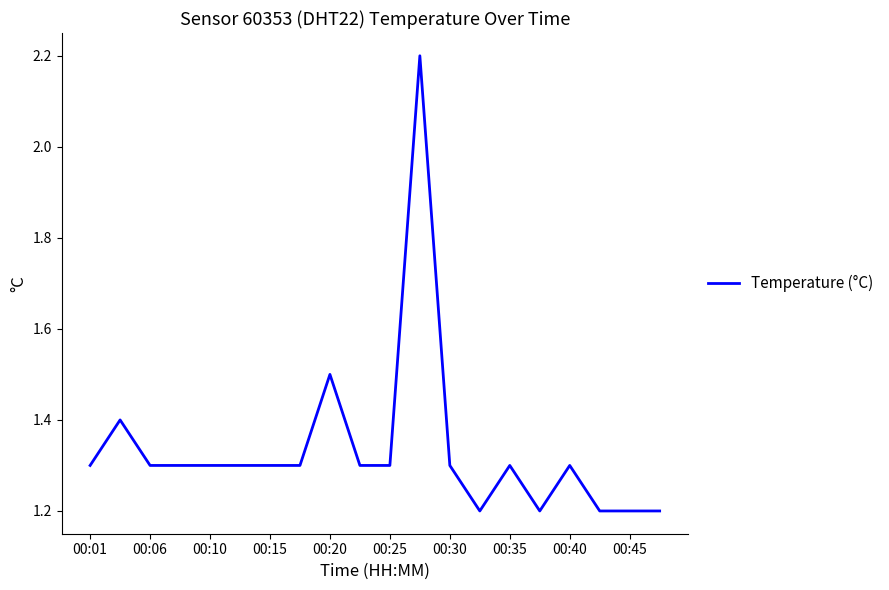

How many values are between 1 and 2?

19